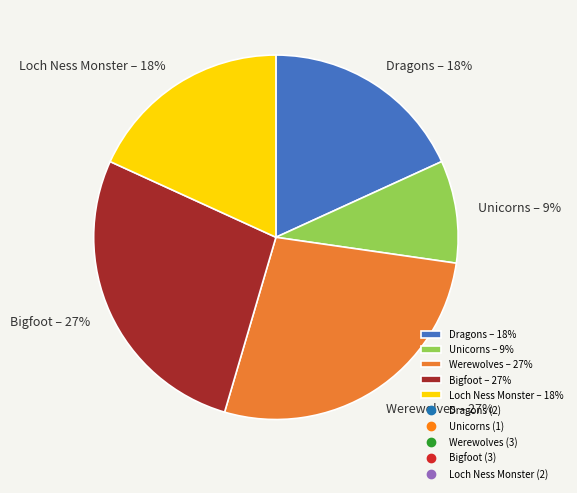

Count the number of slices in the pie.

5